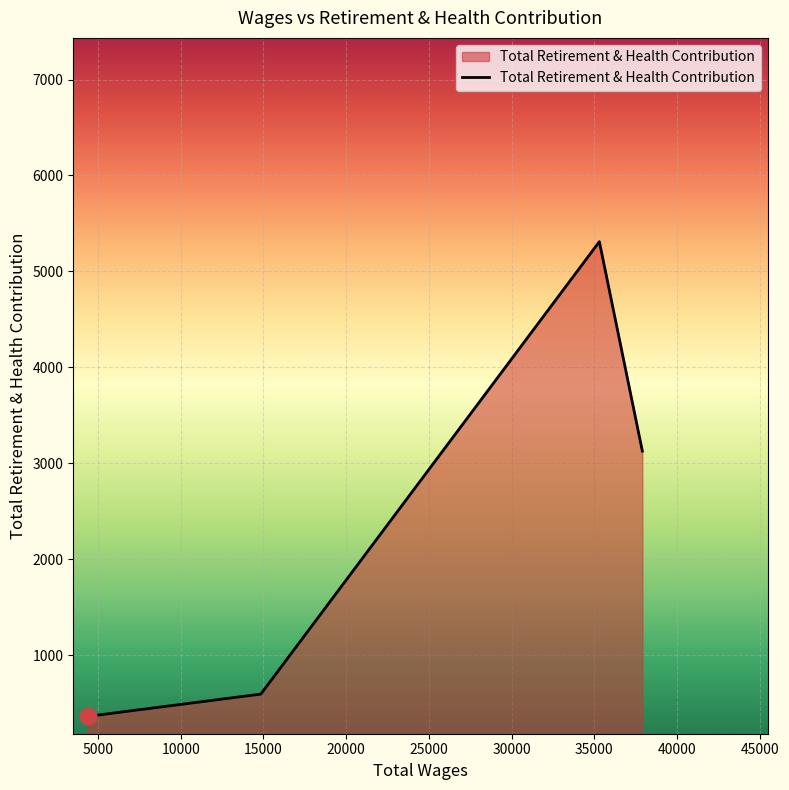

What is the greatest value displayed?

5310